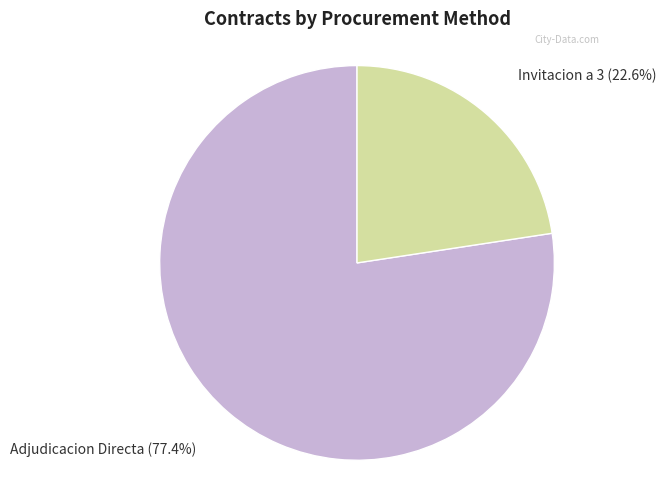

Is there a majority slice in this chart?

Yes